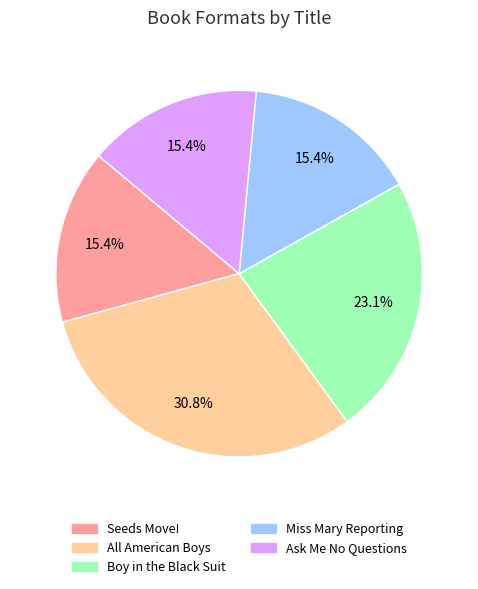

Count the number of slices in the pie.

5